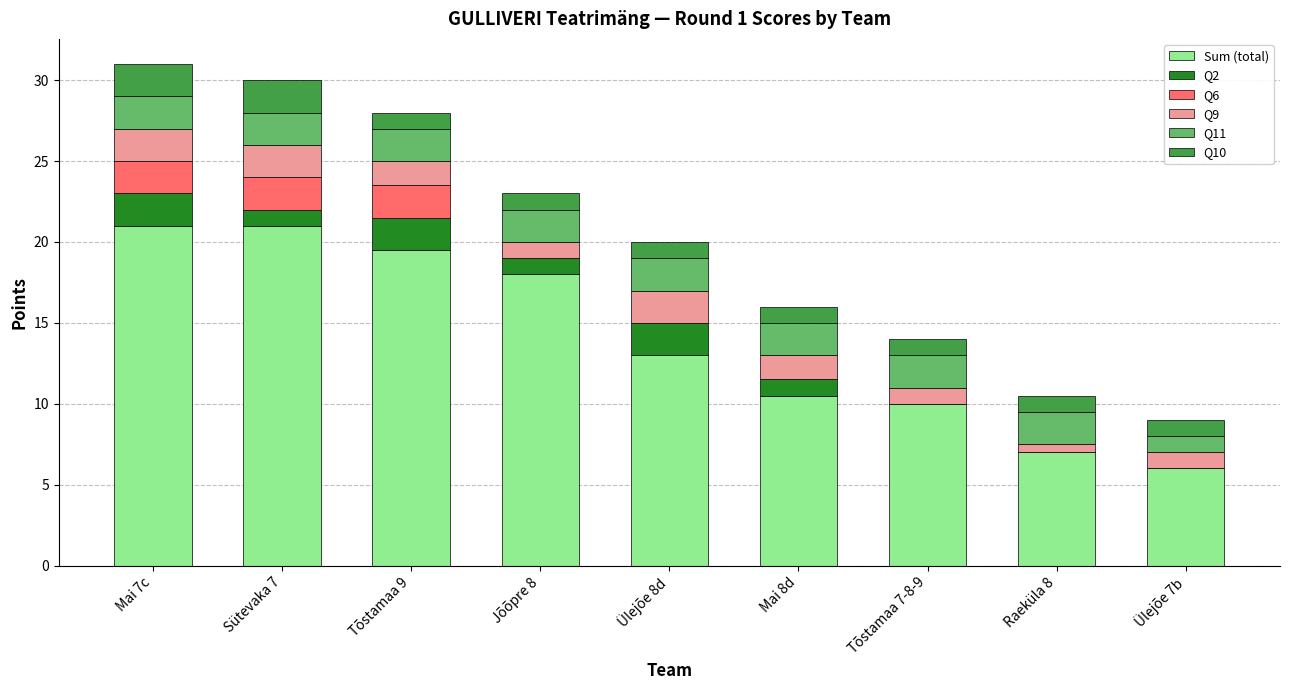

Are the bars grouped side by side (vs. stacked)?

No